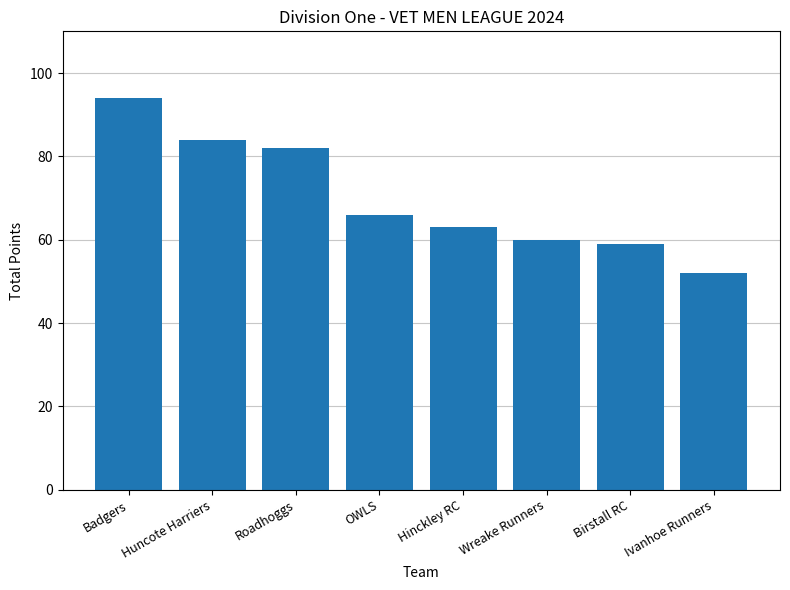

At which category does the chart reach its peak across all series?

Badgers